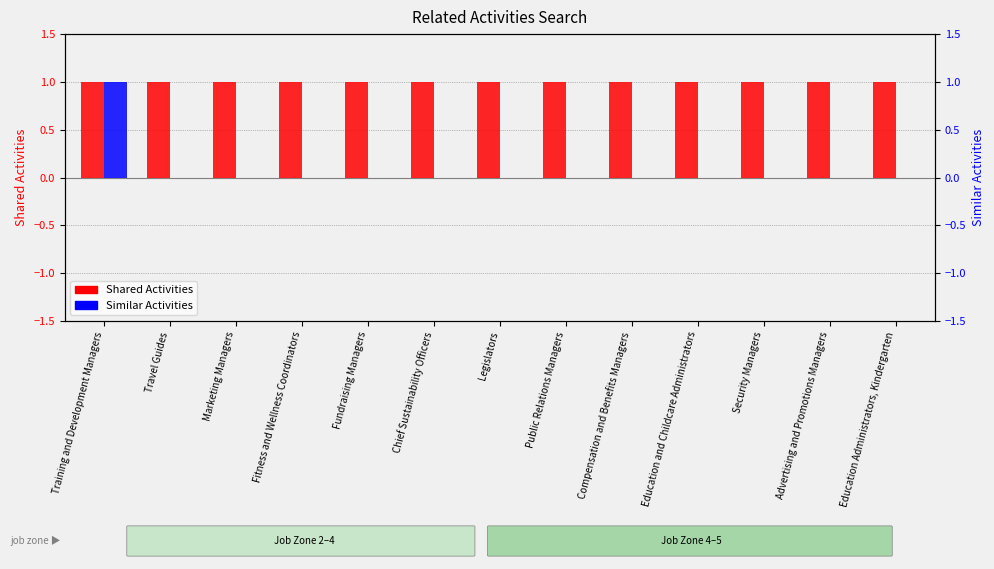

What is the value of the Shared Activities bar at the 6th from the left?

1